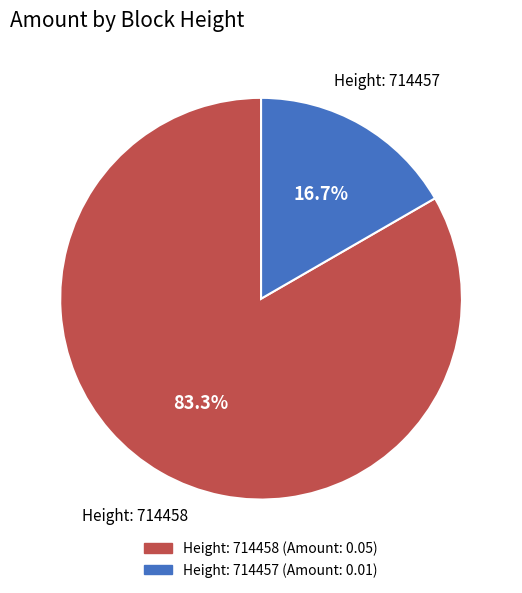

Does any single category account for the majority?

Yes